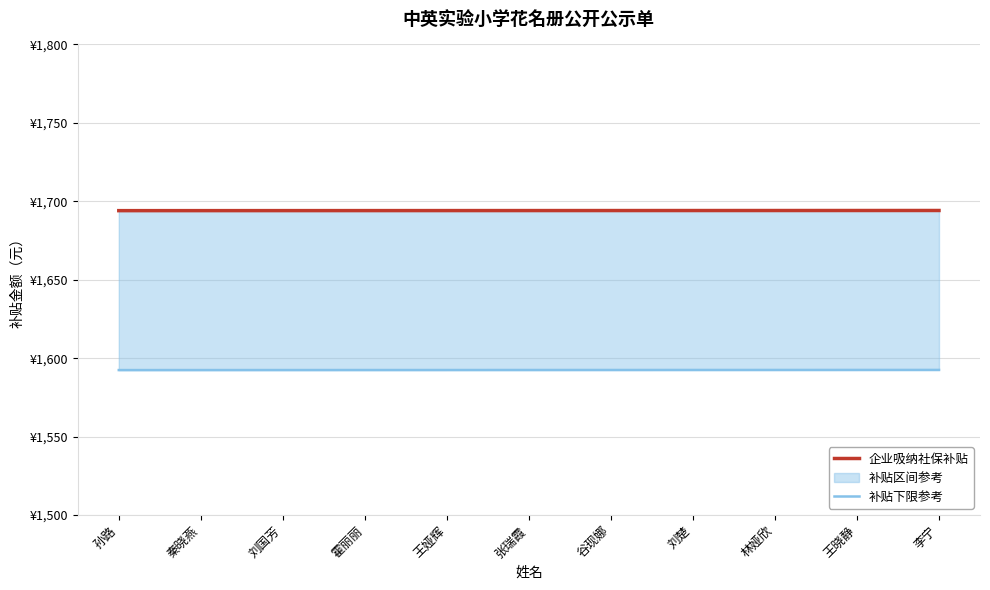

Reading right to left, what are all the values shown in this chart?

企业吸纳社保补贴: 李宁=1694.1	王晓静=1694.1	林娅欣=1694.1	刘楚=1694.1	谷现娜=1694.1	张瑞霞=1694.1	王娅辉=1694.1	霍丽丽=1694.1	刘国芳=1694.1	秦晓燕=1694.0	孙路=1694.0
补贴下限参考: 李宁=1592.5	王晓静=1592.5	林娅欣=1592.5	刘楚=1592.5	谷现娜=1592.5	张瑞霞=1592.4	王娅辉=1592.4	霍丽丽=1592.4	刘国芳=1592.4	秦晓燕=1592.4	孙路=1592.4